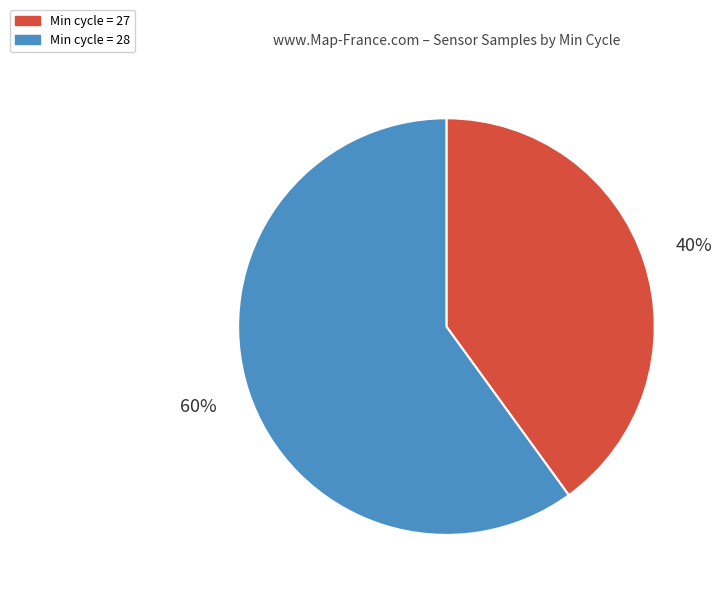

To the nearest percent, what is the difference between the largest and smallest slice percentages?

20%